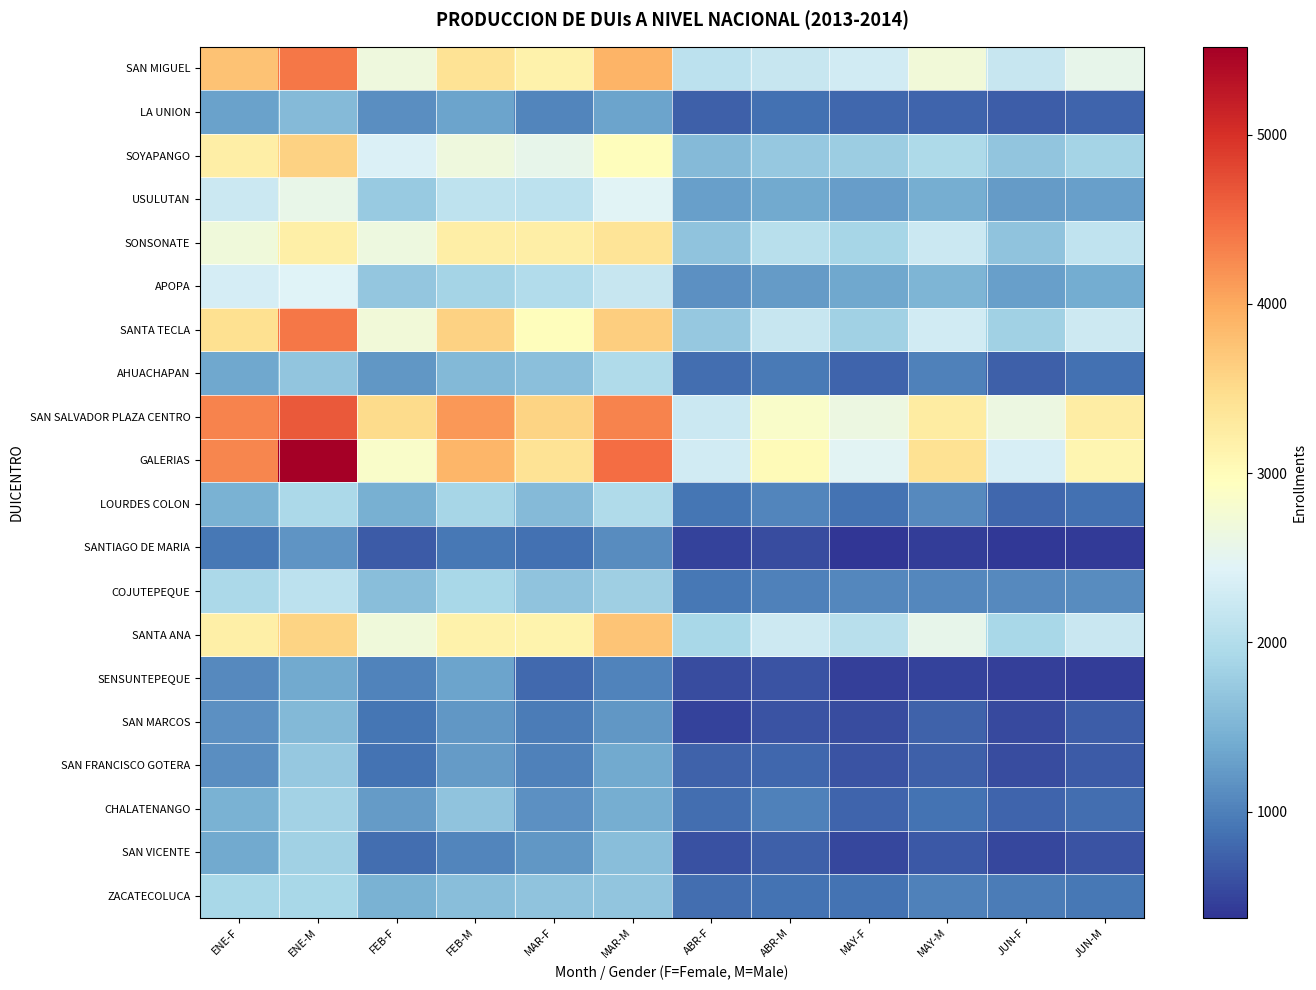

Which label corresponds to the smallest value in the chart?

MAY-F